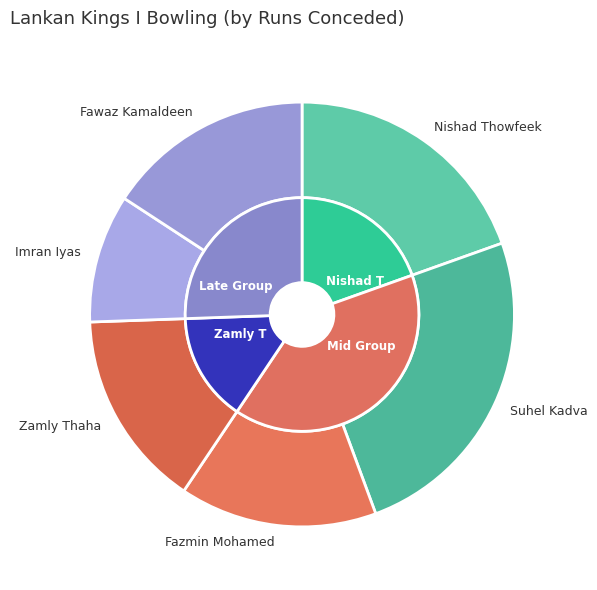

To the nearest percent, what is the combined percentage of Fazmin Mohamed and Imran Iyas?

25%